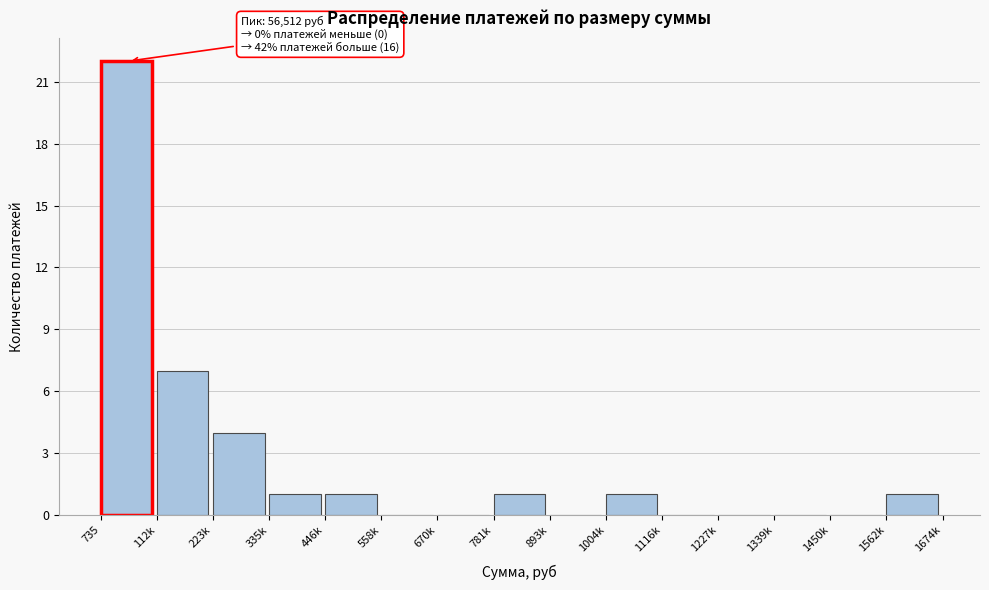

Reading left to right, list all the values displayed in this chart.

735=22	112k=7	223k=4	335k=1	446k=1	558k=0	670k=0	781k=1	893k=0	1004k=1	1116k=0	1227k=0	1339k=0	1450k=0	1562k=1